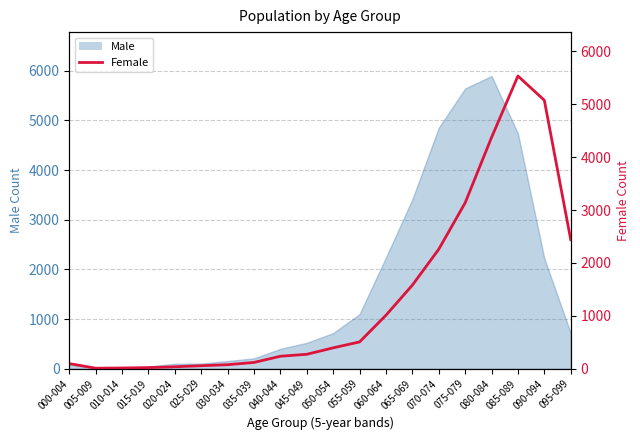

What is the maximum value shown in the chart?

5536